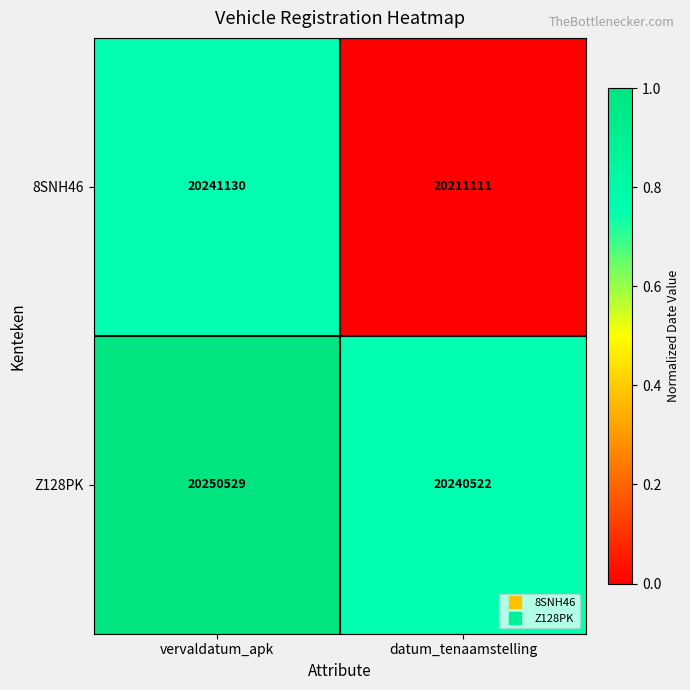

Reading right to left, list all the values displayed in this chart.

8SNH46: 20211111	20241130
Z128PK: 20240522	20250529